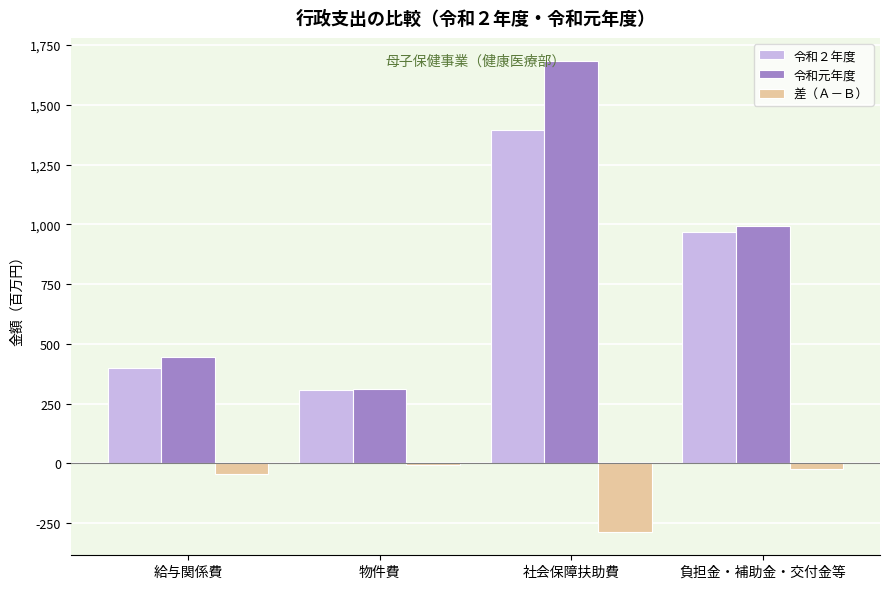

Which series has the largest total across all categories?

令和元年度